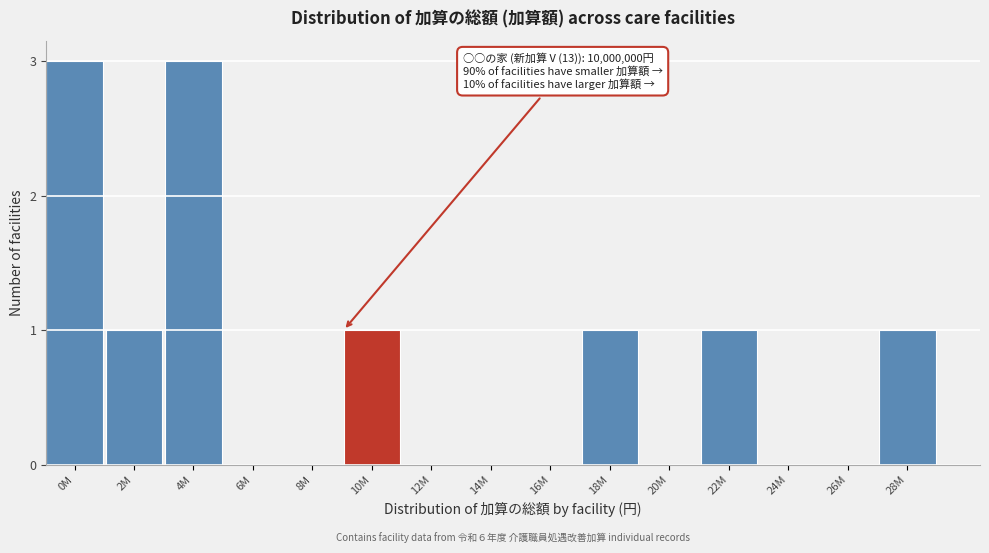

Reading left to right, what are all the values shown in this chart?

0M=3	2M=1	4M=3	6M=0	8M=0	10M=1	12M=0	14M=0	16M=0	18M=1	20M=0	22M=1	24M=0	26M=0	28M=1